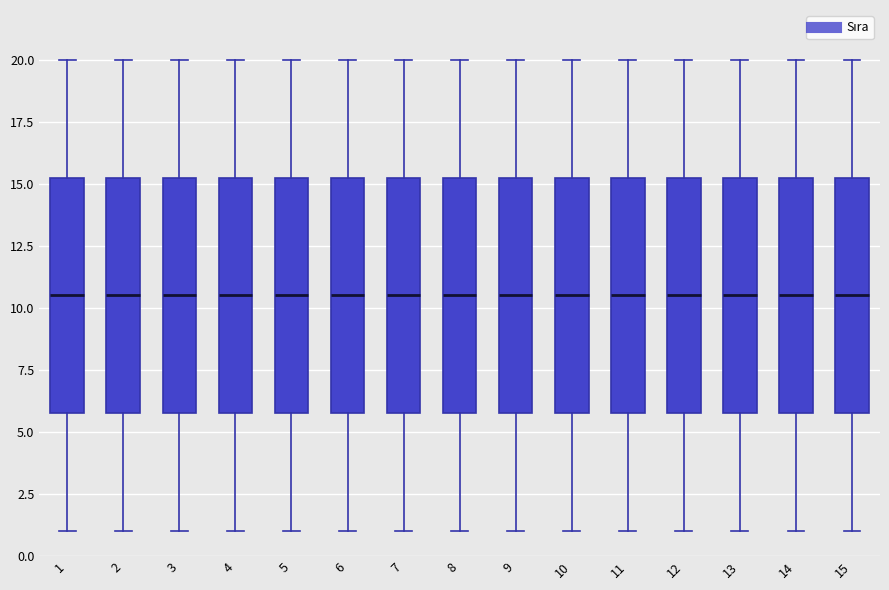

Where does the lower whisker of the box at x = 11 end on the y-axis? The values are not printed on the chart, so give them approximately, as read against the axis.

1.0